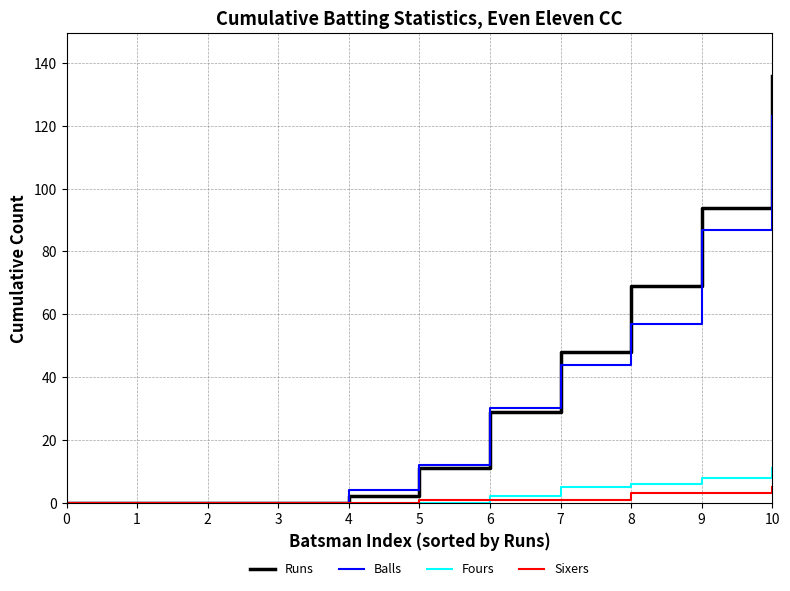

Between 2 and 9, which series saw the biggest shift?

Runs